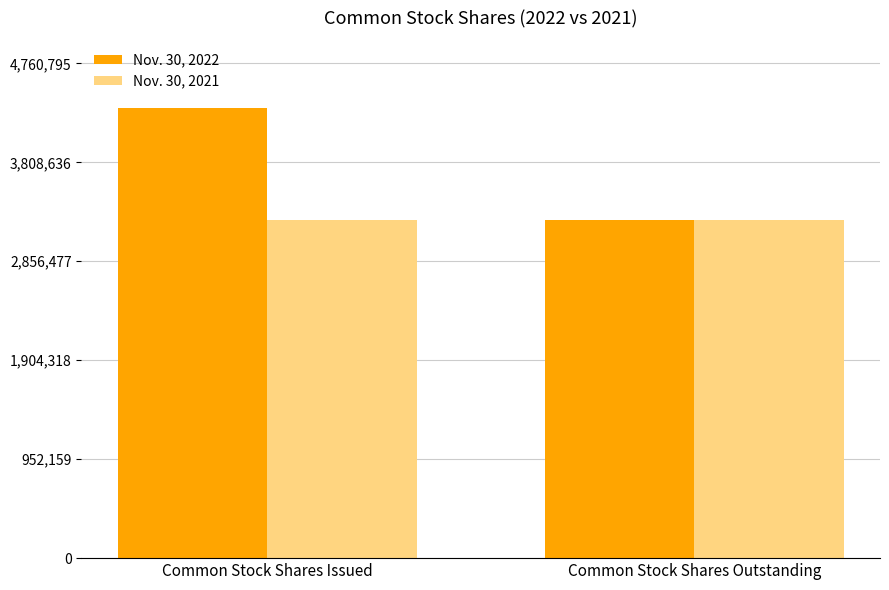

What is the label of the 1st bar from the right?

Common Stock Shares Outstanding